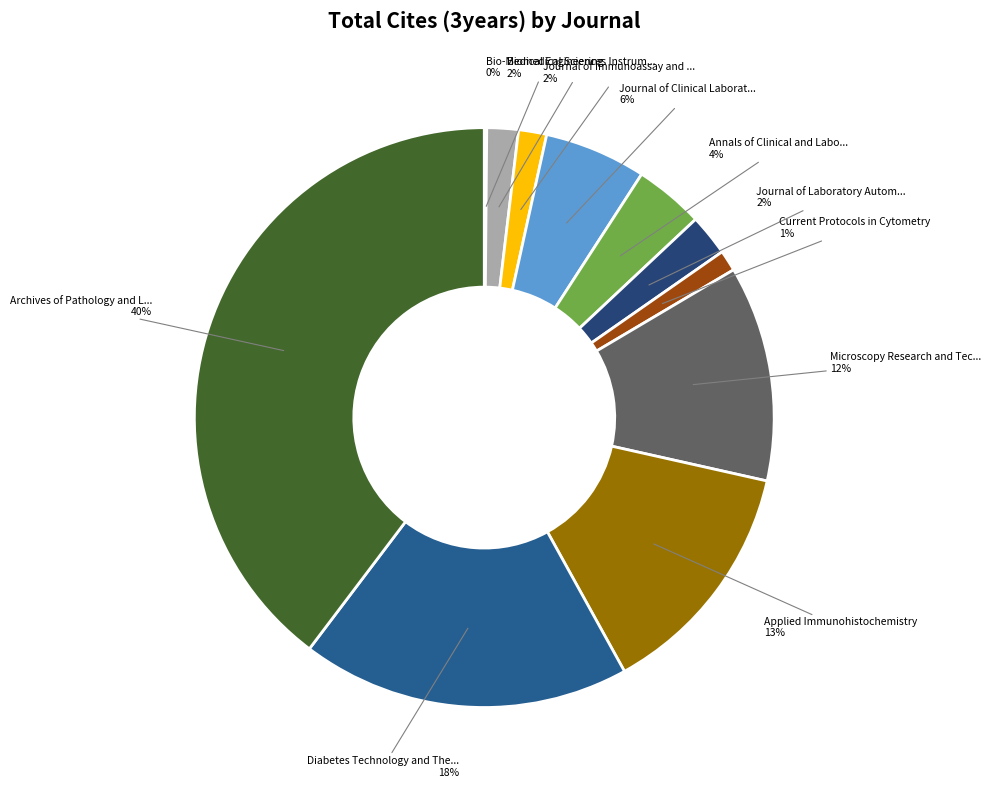

Is there any slice that represents more than half of the pie?

No